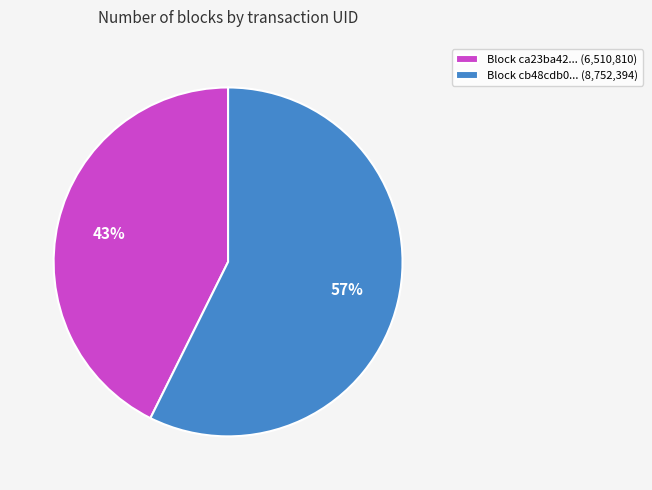

Do Block ca23ba42... (6,510,810) and Block cb48cdb0... (8,752,394) together represent more than half of the pie?

Yes